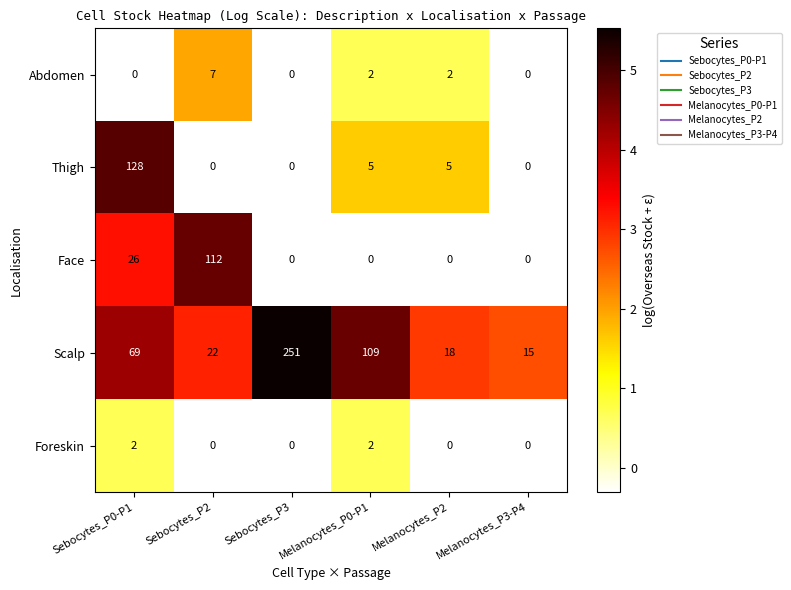

What is the difference between the maximum and minimum values in the Abdomen series?

7